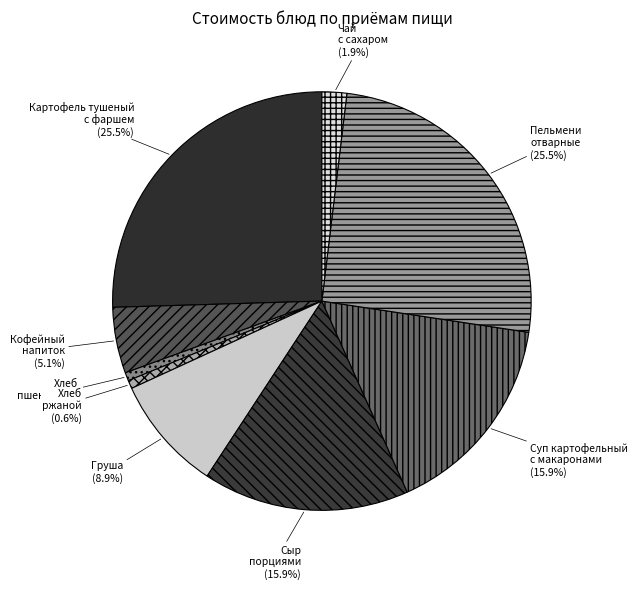

How much of the chart is everything except Картофель тушеный с фаршем?

74.5%